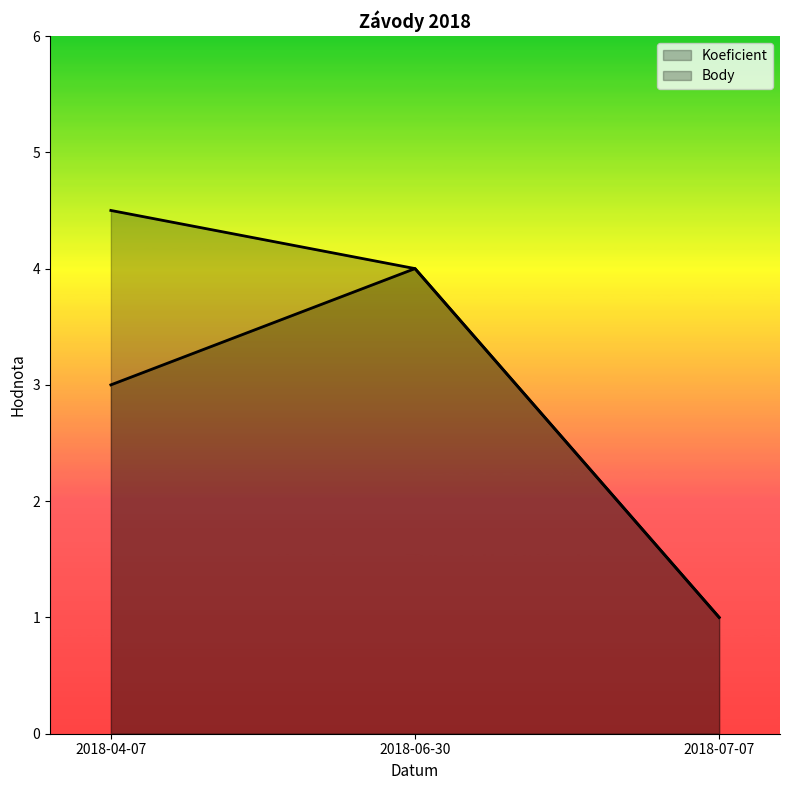

How many data points in Body are less than 4?

1